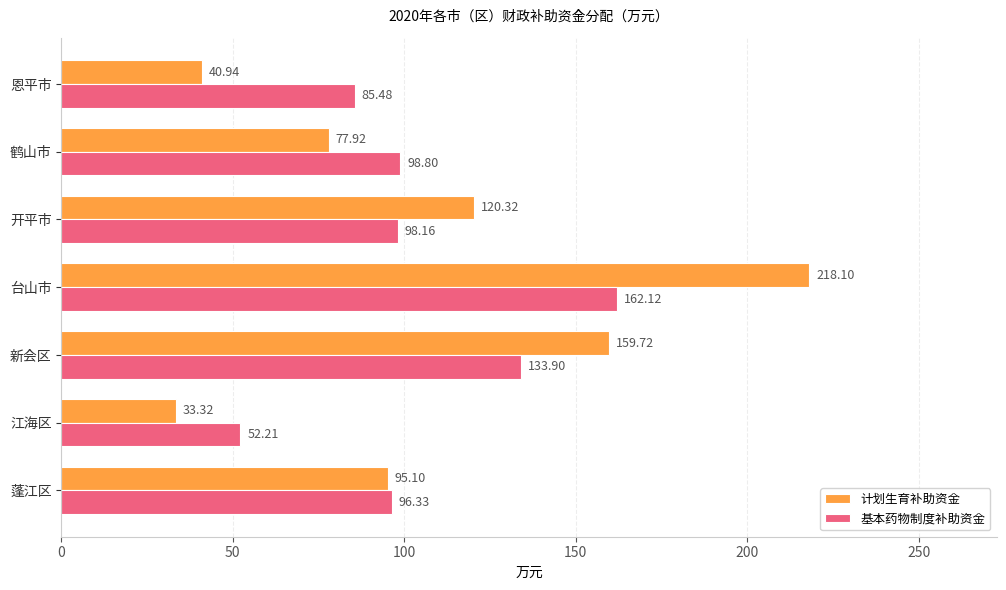

Rank the series by their maximum value, from lowest to highest.

基本药物制度补助资金, 计划生育补助资金